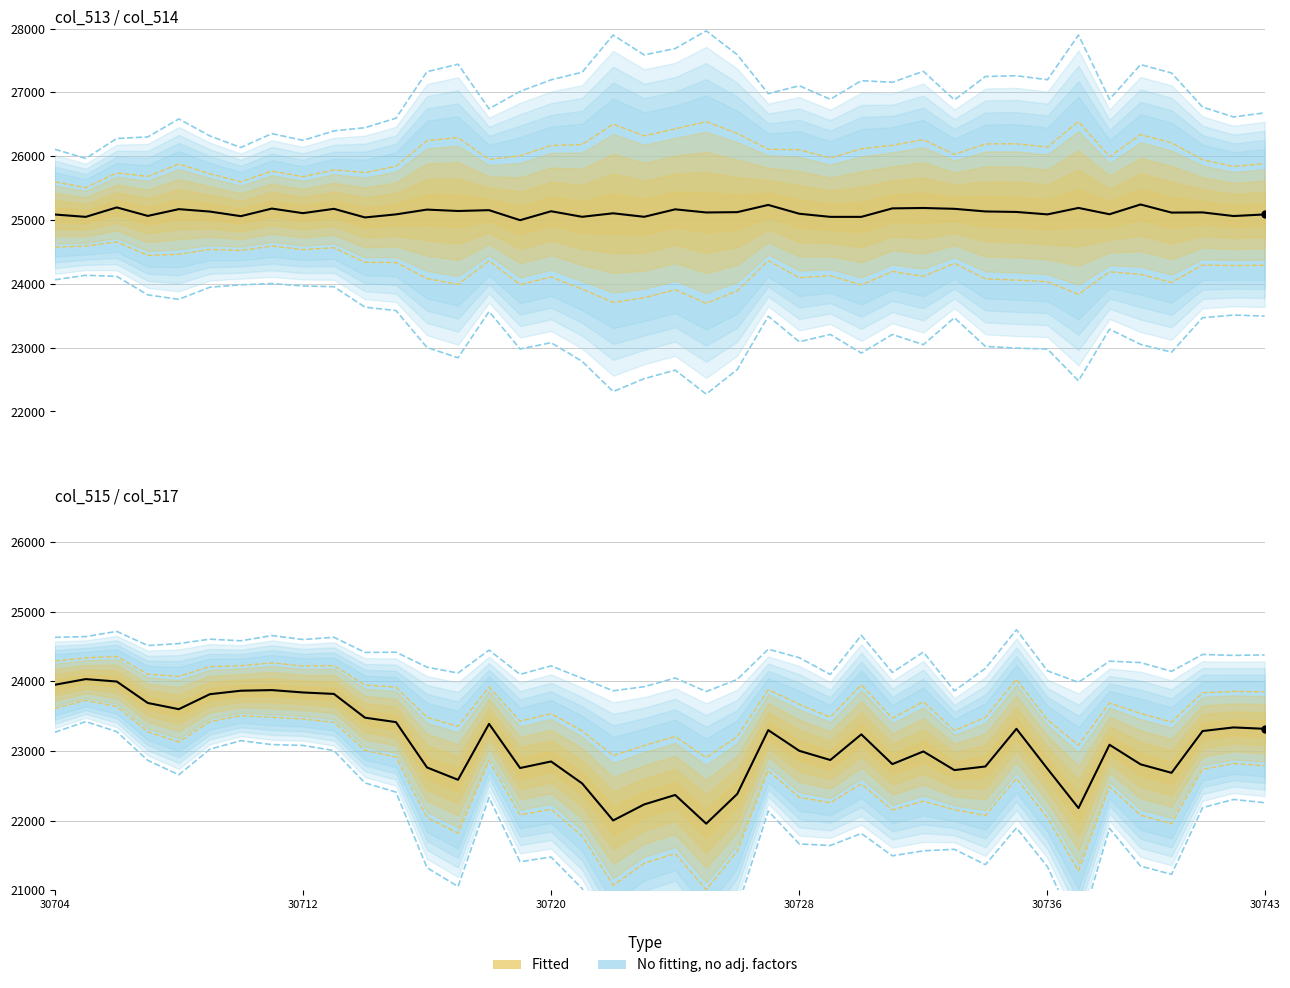

What is the difference between the col_513 values at 28 and 22?

65